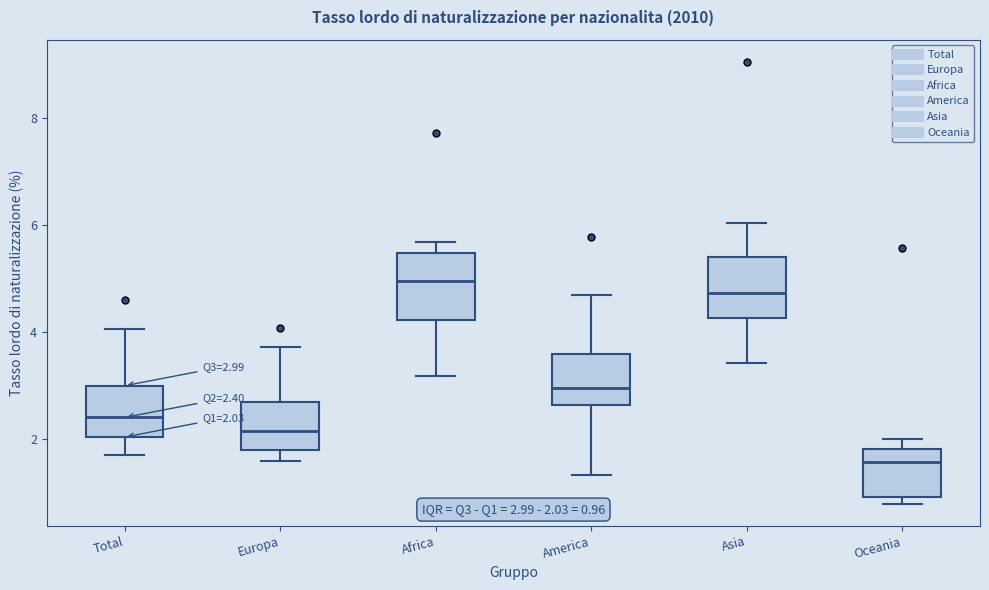

Which box's median line is the lowest?

Oceania